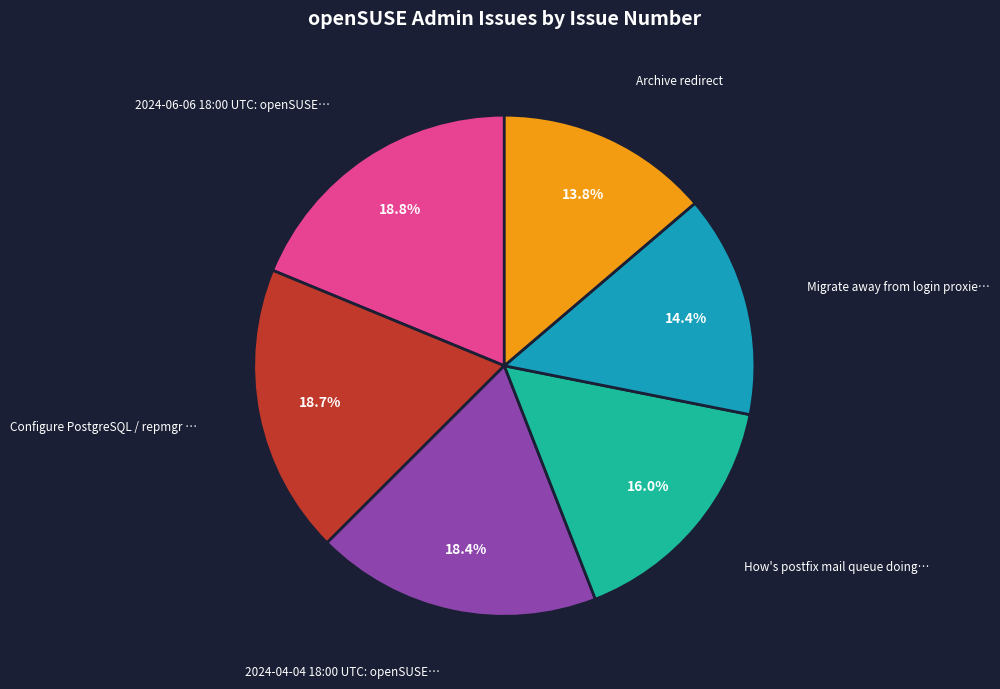

Does any single category account for the majority?

No